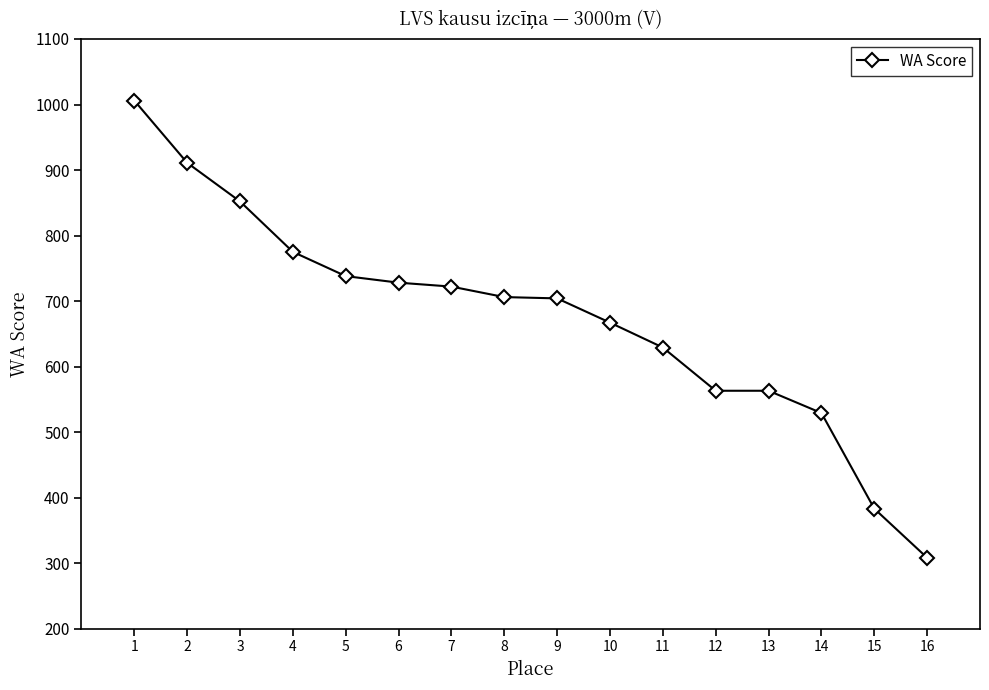

Is it true that the value at 15 is 538?

False